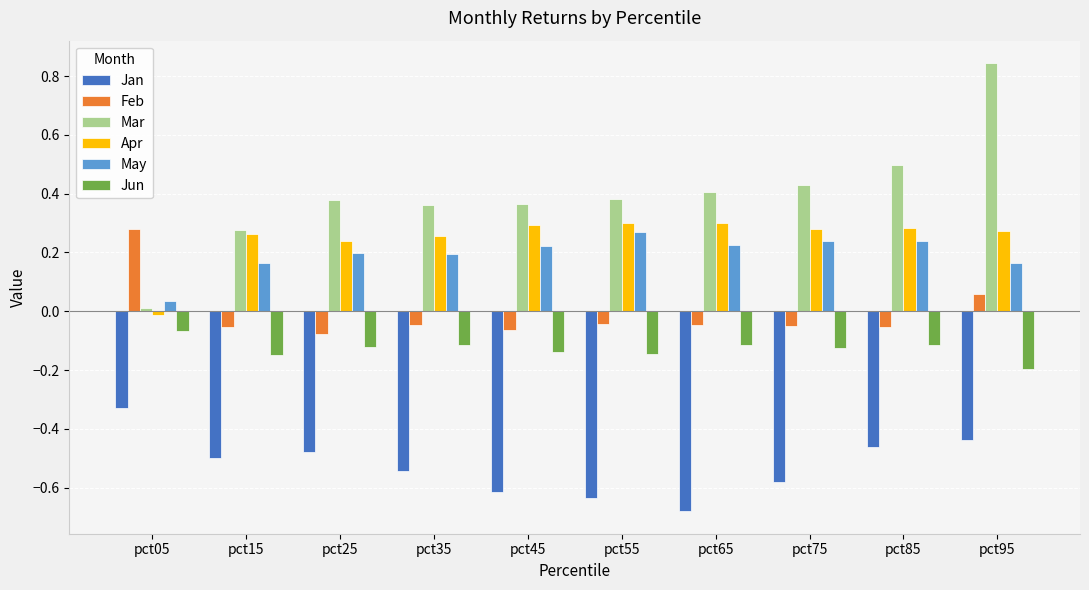

At which label does Apr reach its minimum?

pct05